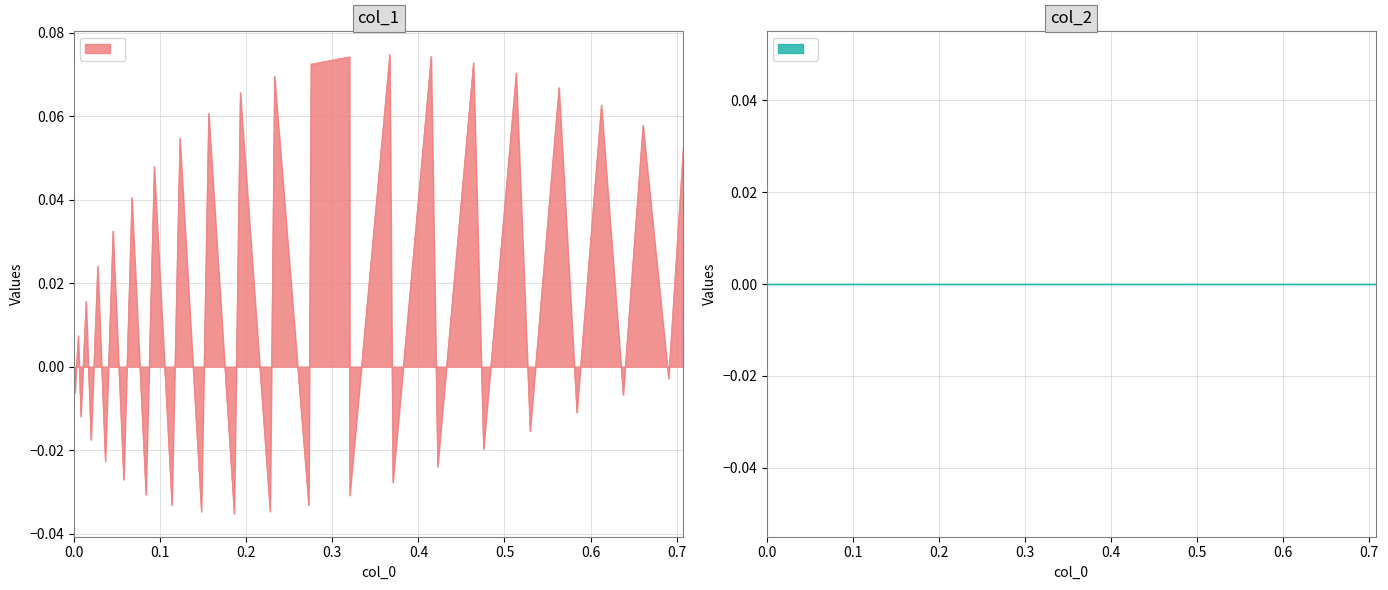

How many points are lower than both their immediate neighbors (excluding endpoints)?

19